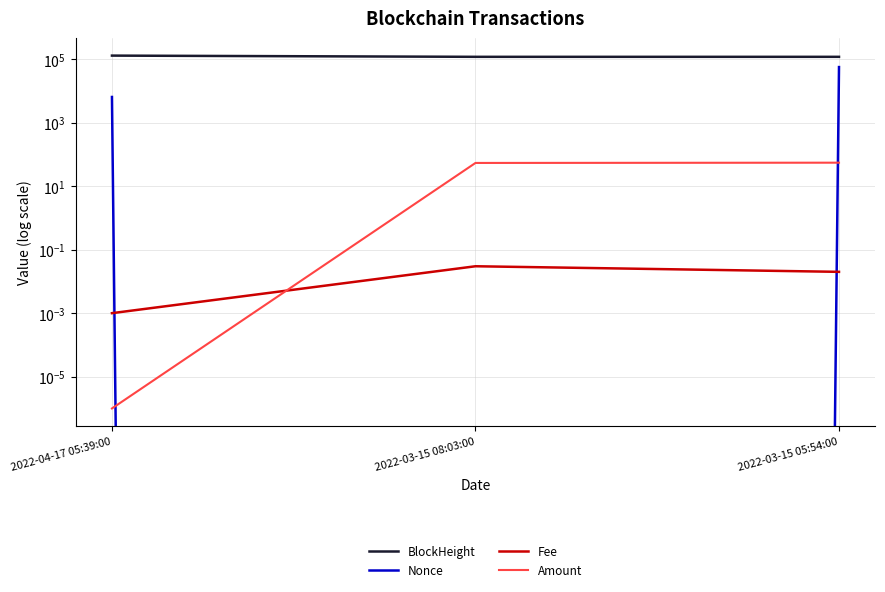

What is the value of the BlockHeight point at the 1st from the left?

128805.0